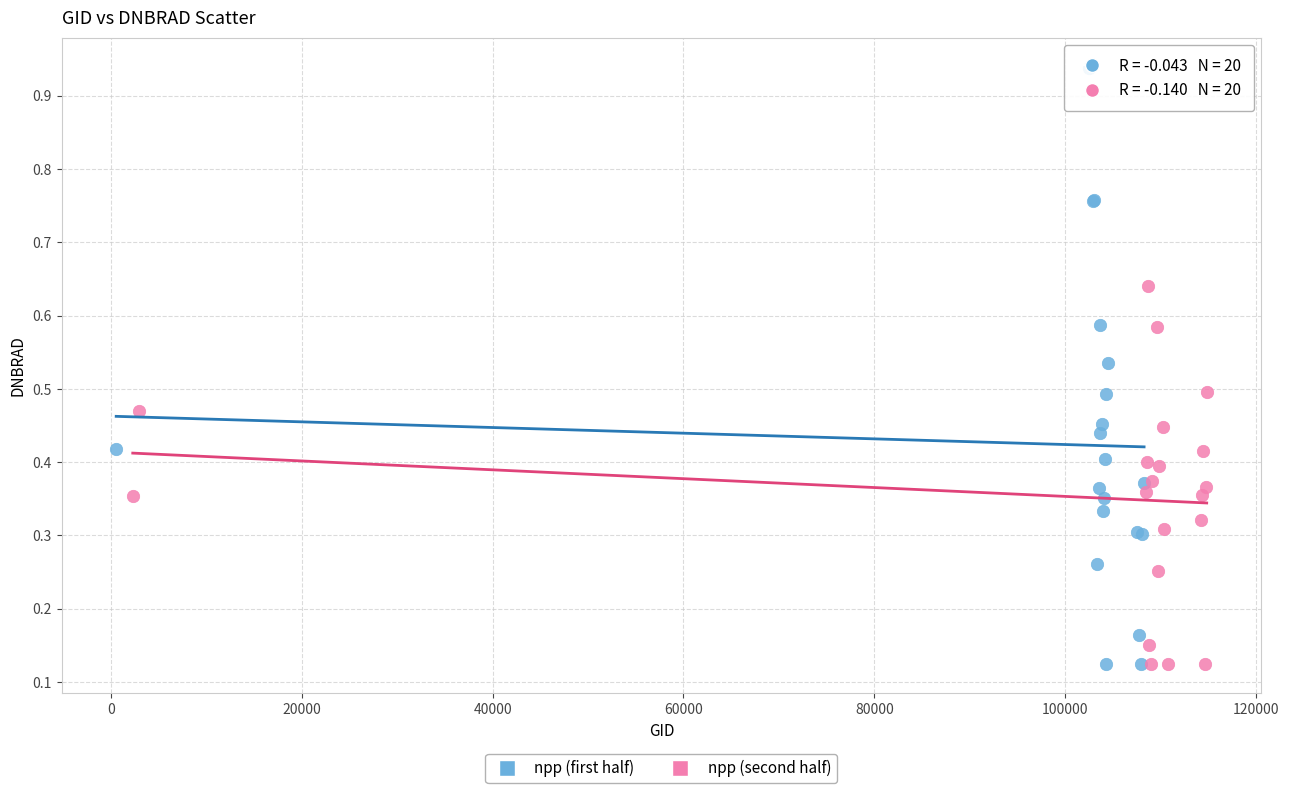

Which series has the widest spread of Y values?

npp (first half)